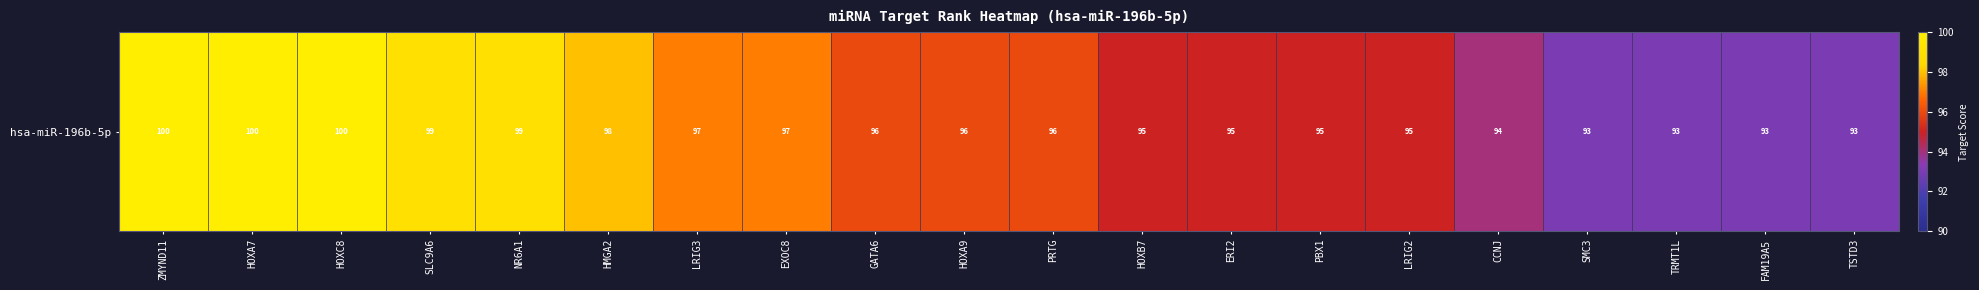

Rank the categories by value from lowest to highest.

SMC3, TRMT1L, FAM19A5, TSTD3, CCNJ, HOXB7, ERI2, PBX1, LRIG2, GATA6, HOXA9, PRTG, LRIG3, EXOC8, HMGA2, SLC9A6, NR6A1, ZMYND11, HOXA7, HOXC8